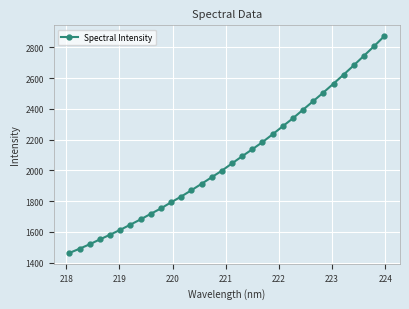

What is the smallest value displayed?

1462.6